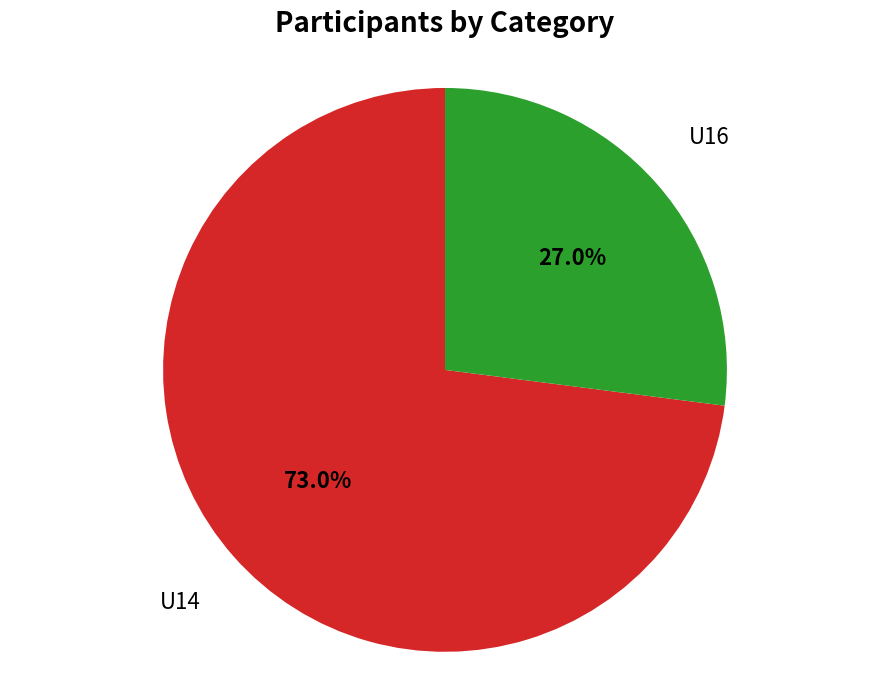

Is there any slice that represents more than half of the pie?

Yes